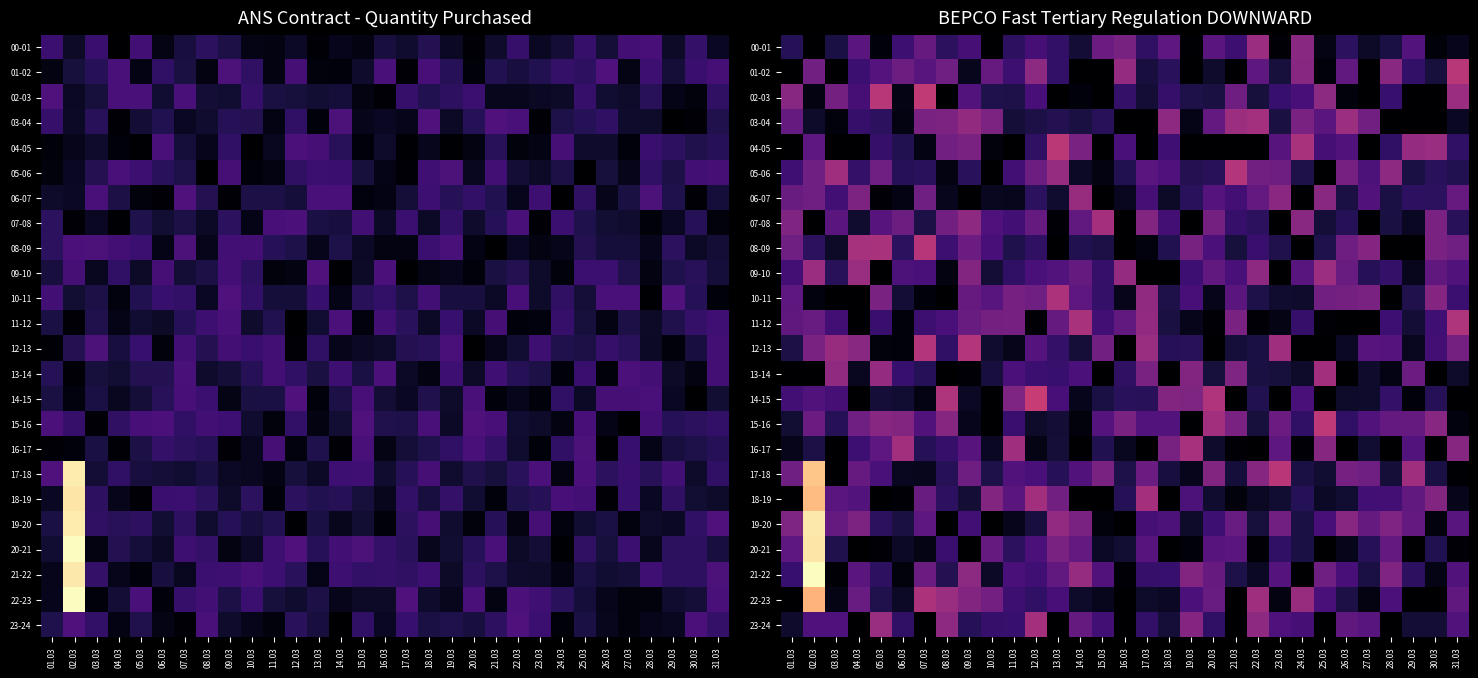

Rank the series at 26.03 from lowest to highest value.

11-12, 13-14, 16-17, 02-03, 20-21, 12-13, 14-15, 18-19, 06-07, 22-23, 07-08, 00-01, 15-16, 21-22, 04-05, 23-24, 01-02, 09-10, 08-09, 10-11, 17-18, 05-06, 19-20, 03-04